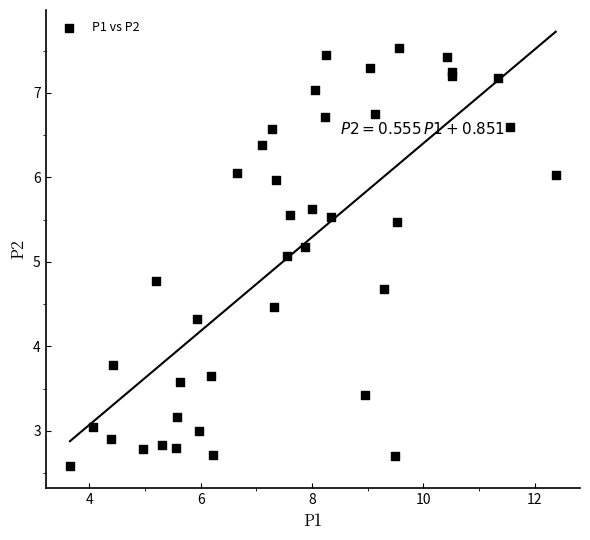

What Y value in the scatter plot is closest to 5?

5.1